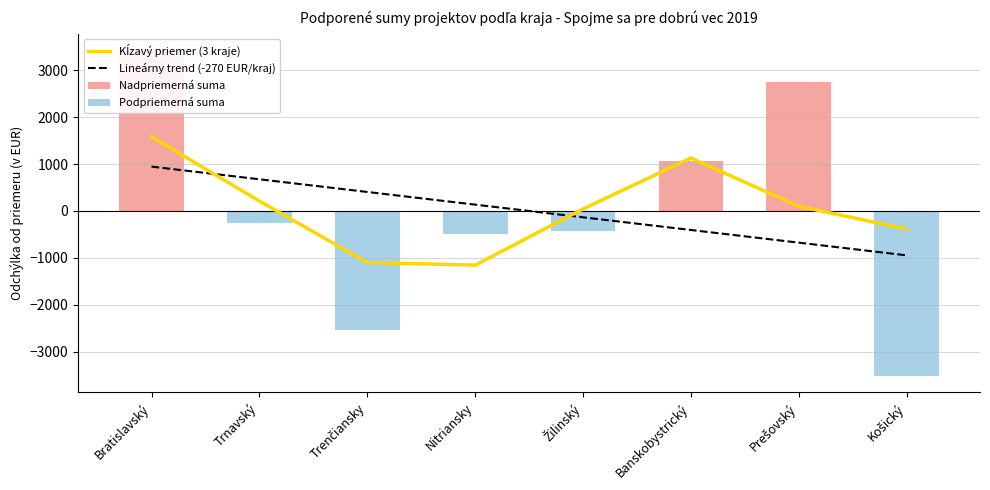

At how many categories does at least one series exceed -2470?

8